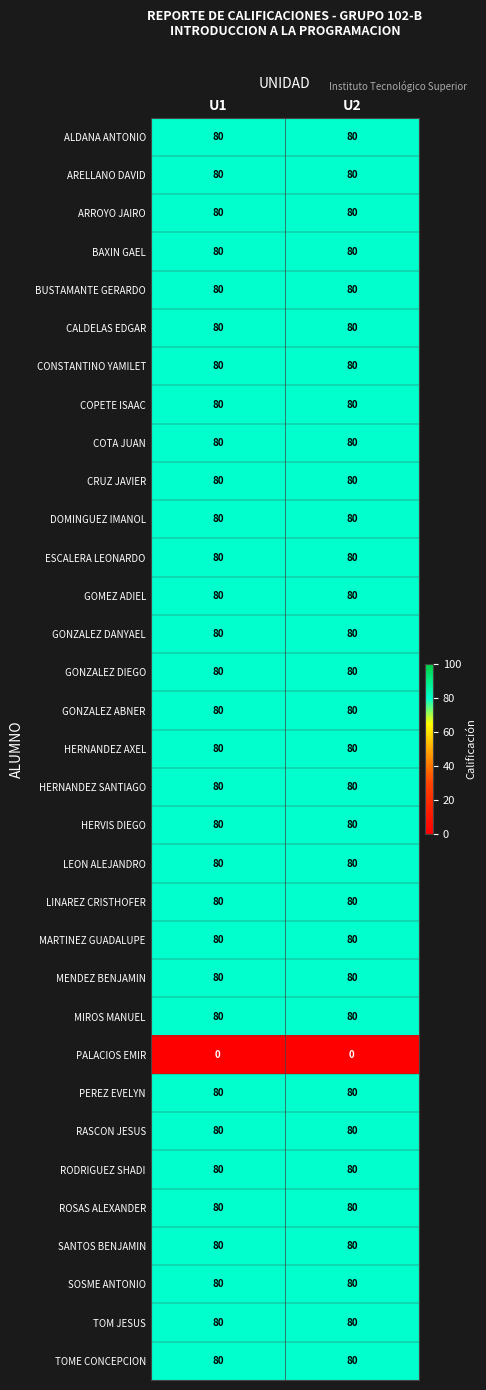

The ARROYO JAIRO series shows 131 at U2. True or false?

False